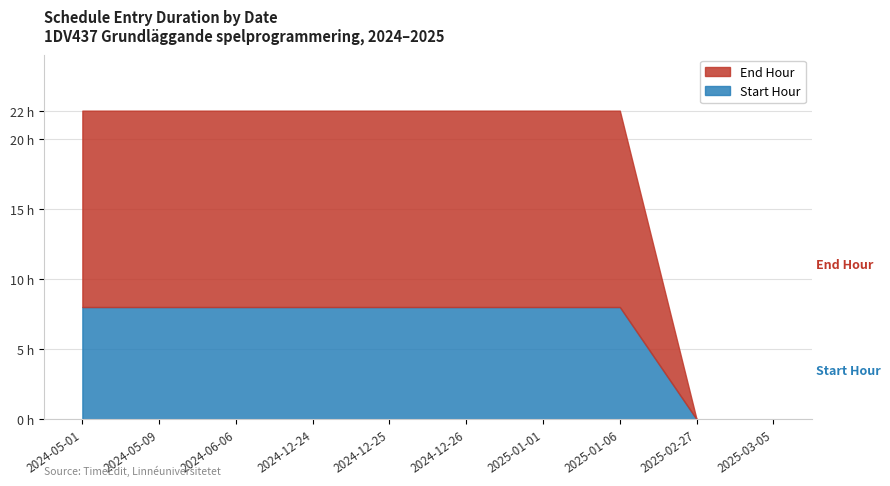

Is the value of End Hour at 2024-12-25 greater than the value of Start Hour at 2025-01-06?

Yes